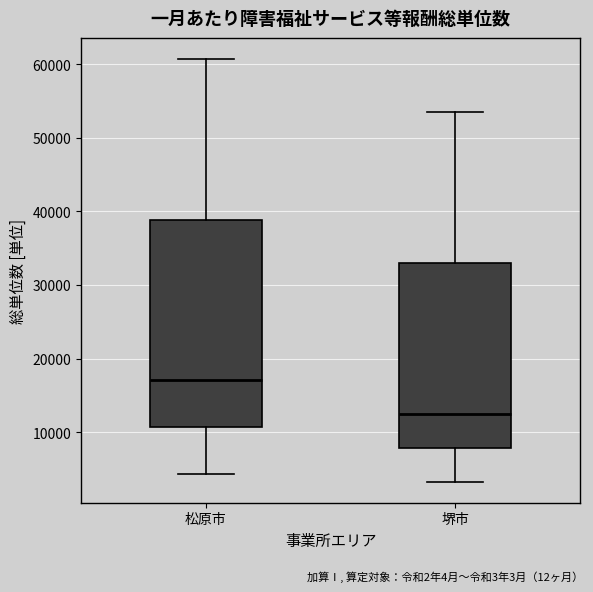

Reading left to right, read every box against the y-axis: the position of its median line, the range the box covers, and the ends of its whiskers. The values are not printed on the chart, so give them approximately, as read against the axis.

松原市: median 17000, box 11000 to 39000, whiskers 4000 to 61000
堺市: median 12000, box 8000 to 33000, whiskers 3000 to 54000